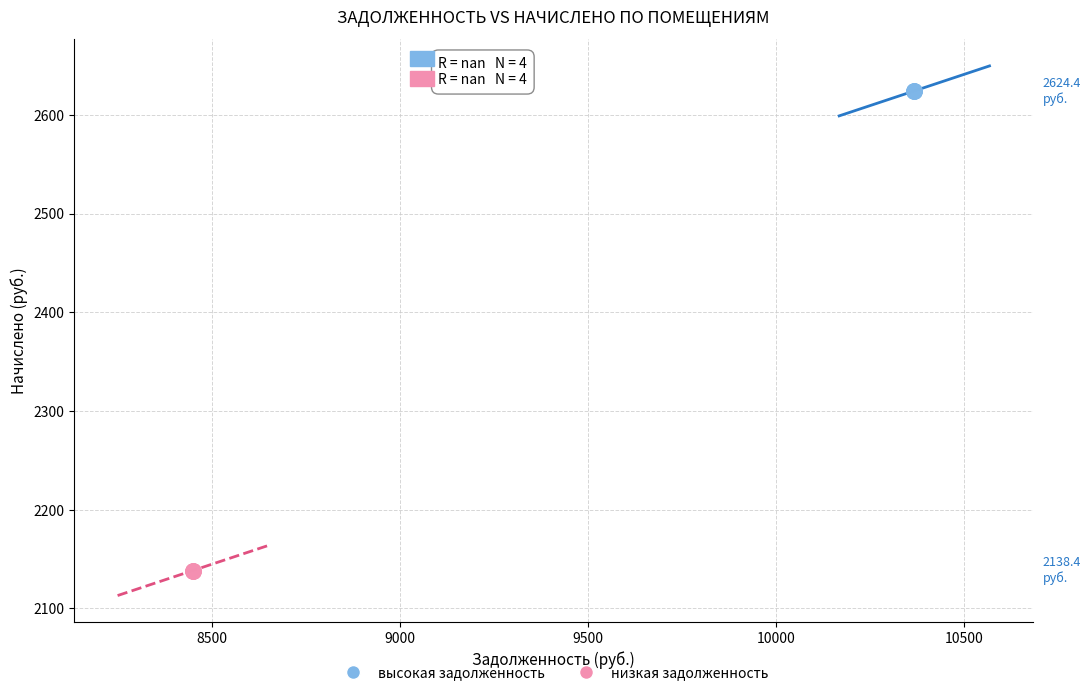

Which series reaches the minimum Y coordinate?

низкая задолженность